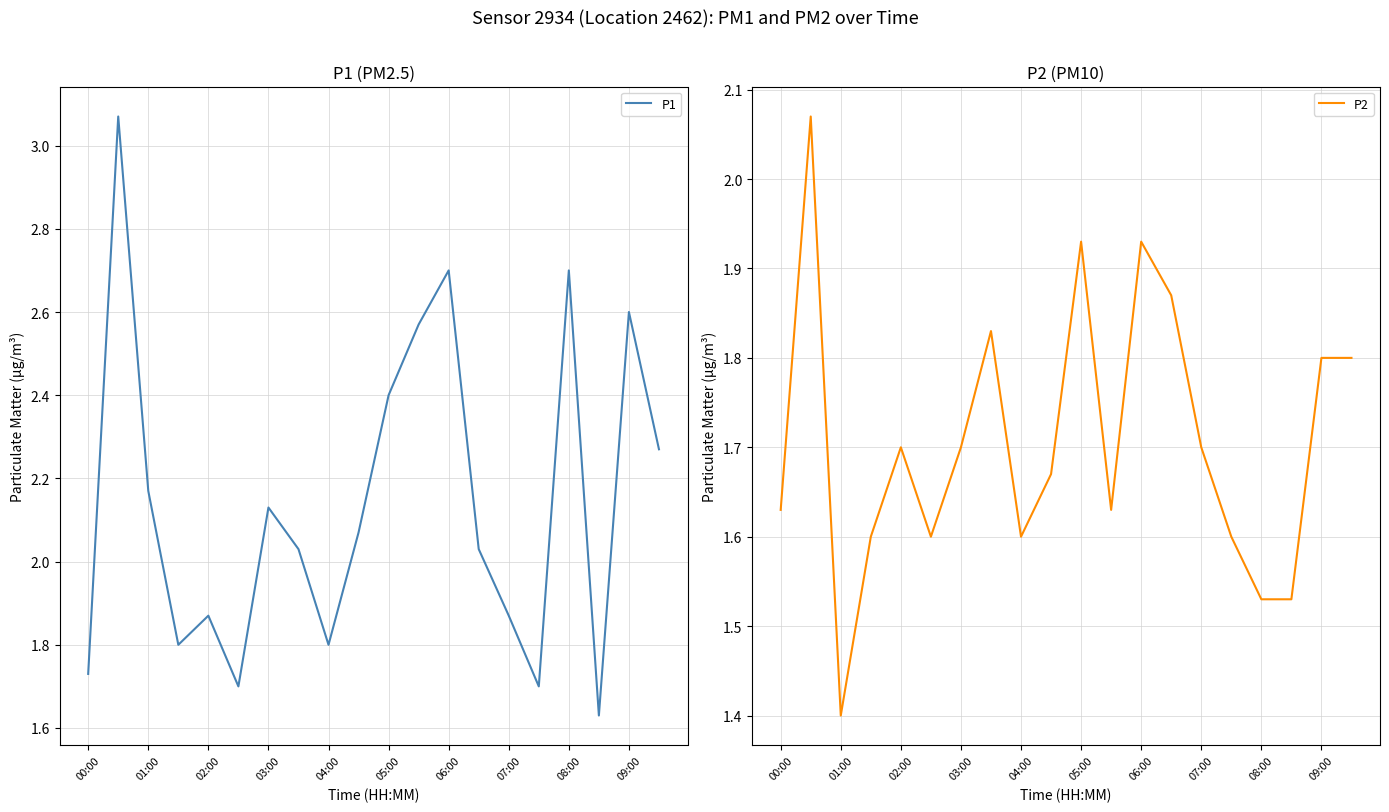

Is it true that P1 equals 1.6 at 06:00?

False